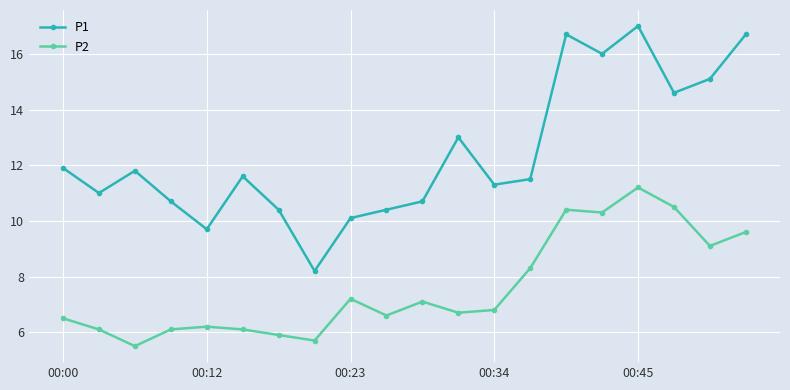

How many lines are shown in the chart?

2